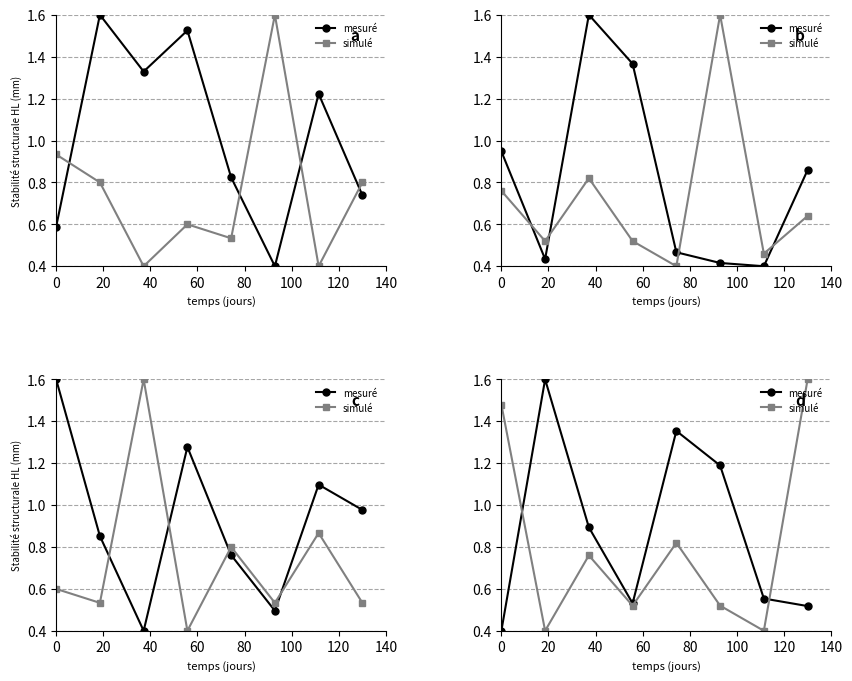

How many lines are shown in the chart?

2